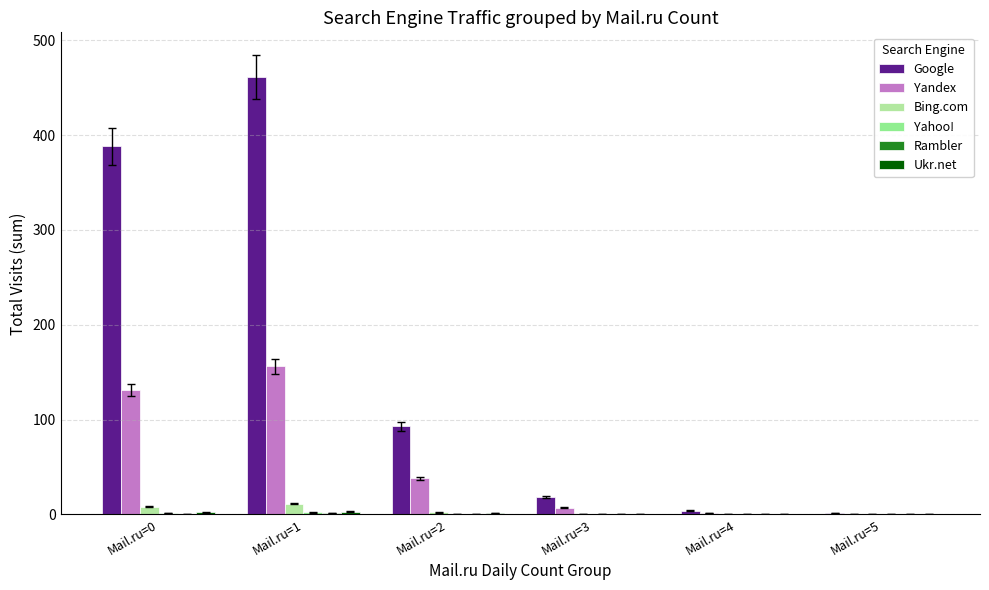

Reading left to right, extract all data points from this chart.

Google: 388	461	93	18	4	1
Yandex: 131	156	38	7	1	0
Bing.com: 8	11	2	0	0	0
Yahoo!: 1	2	0	0	0	0
Rambler: 0	1	0	0	0	0
Ukr.net: 2	3	1	0	0	0